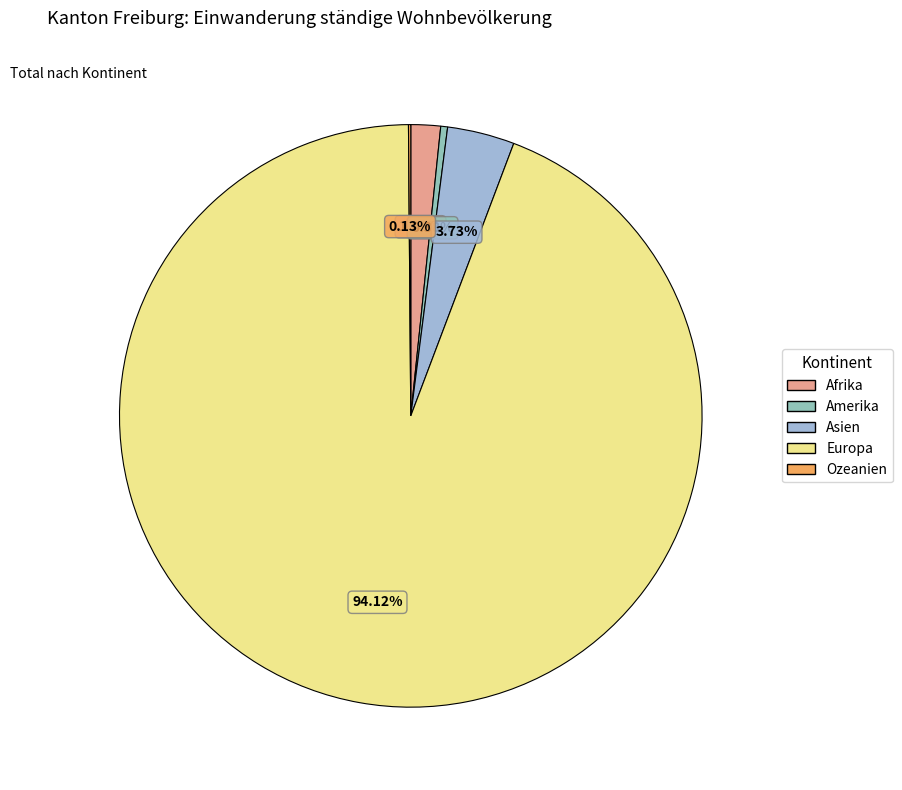

Rank the categories by value from highest to lowest.

Europa, Asien, Afrika, Amerika, Ozeanien